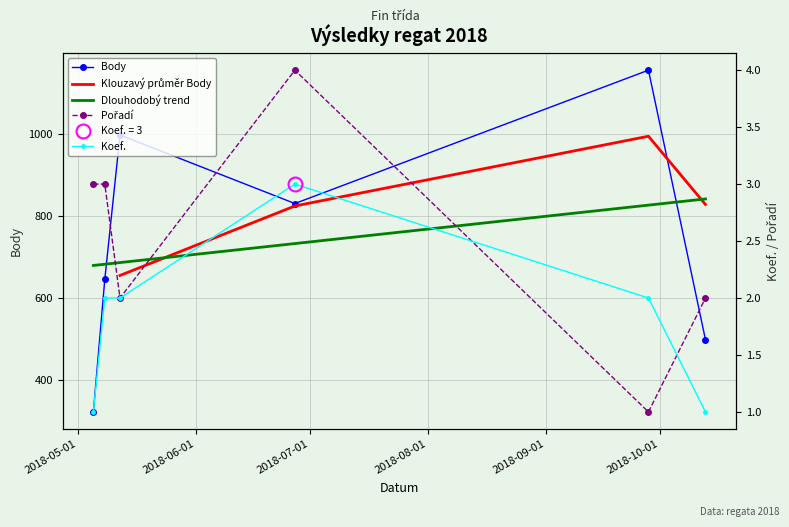

What is the highest value of the Koef. series?

3